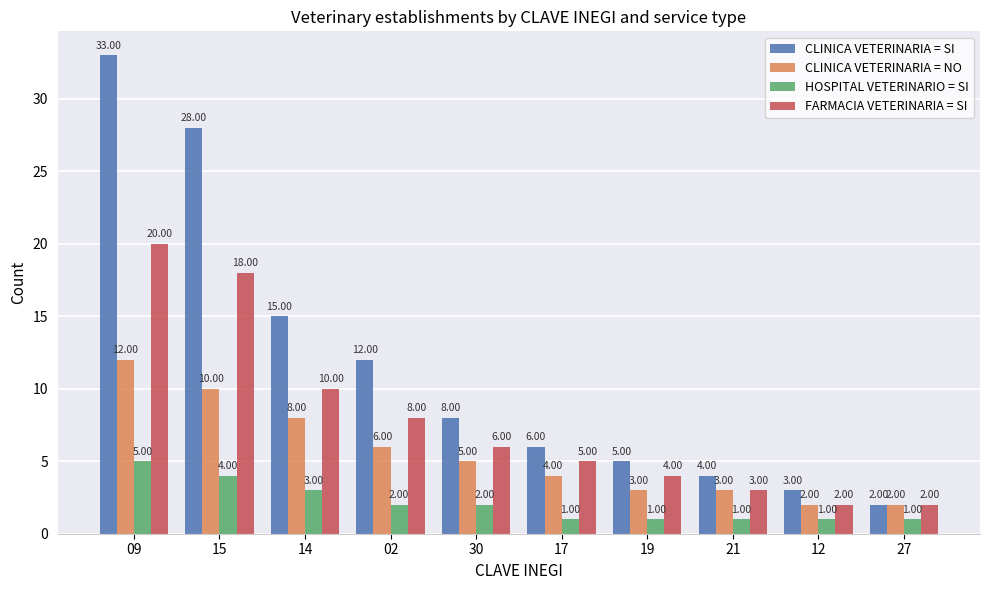

Which series has the largest range (max minus min)?

CLINICA VETERINARIA = SI